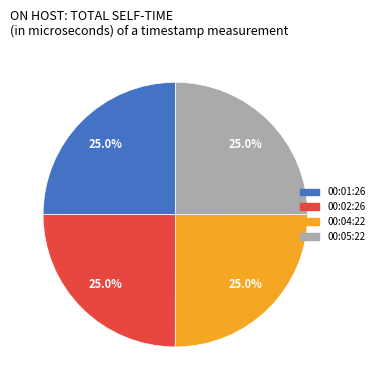

What percentage do 00:01:26 and 00:05:22 together represent?

50.0%